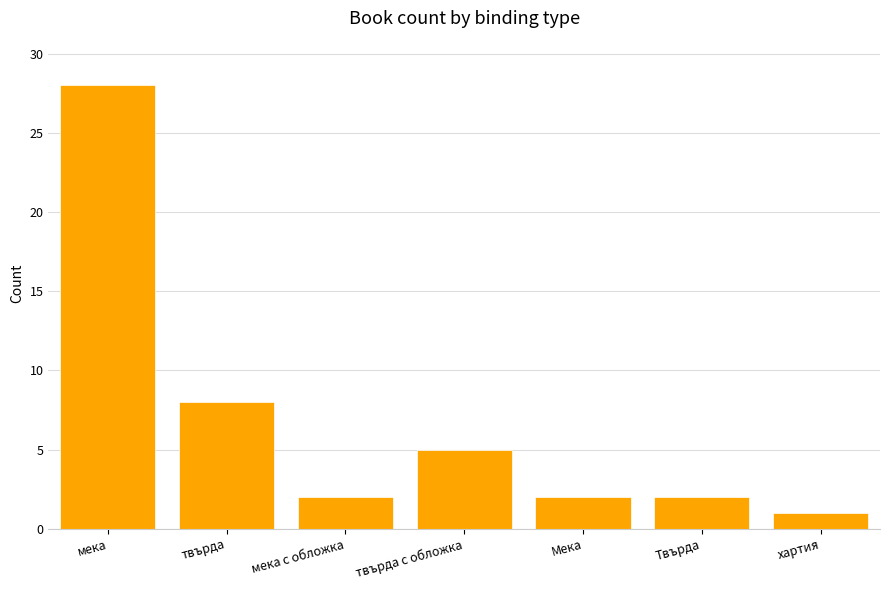

Reading left to right, extract all data points from this chart.

мека=28	твърда=8	мека с обложка=2	твърда с обложка=5	Мека=2	Твърда=2	хартия=1